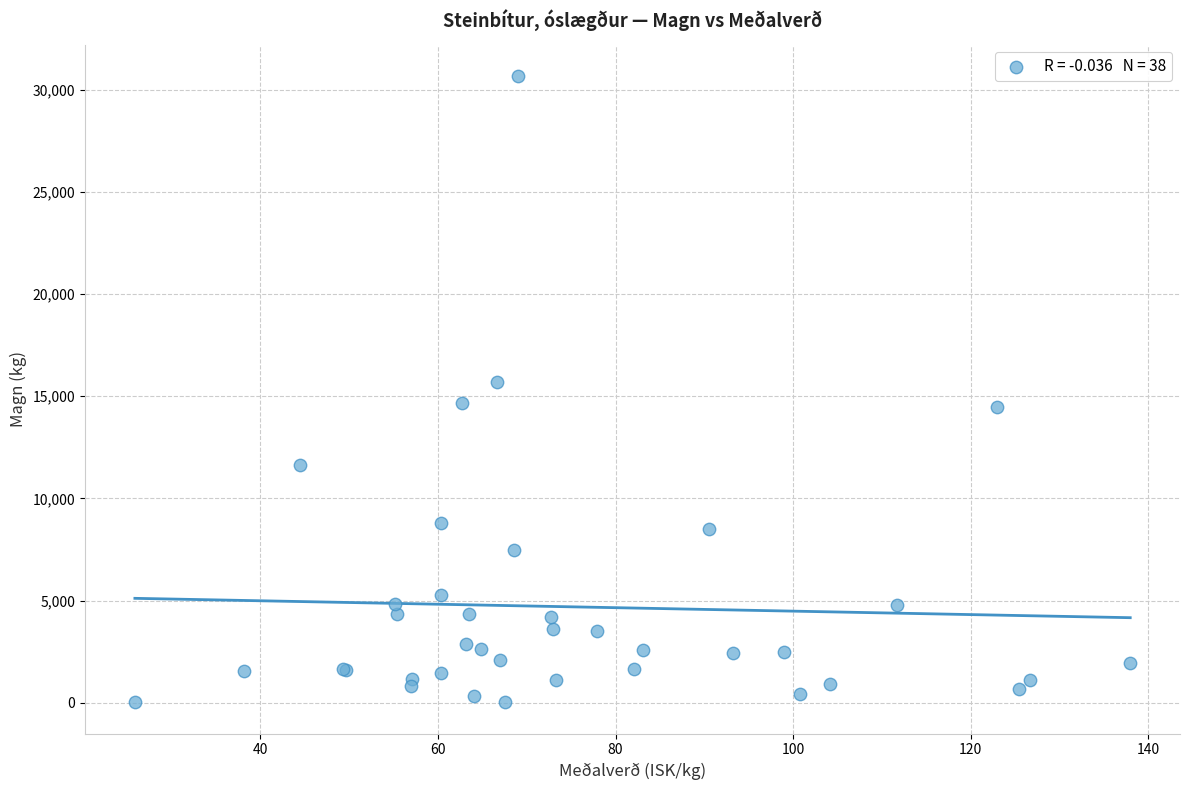

What Y value in the scatter plot is closest to 15352?

15692